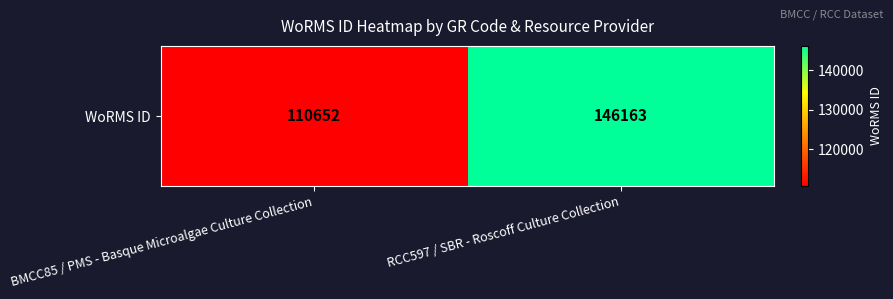

Reading right to left, list all the values displayed in this chart.

RCC597 / SBR - Roscoff Culture Collection=146163	BMCC85 / PMS - Basque Microalgae Culture Collection=110652